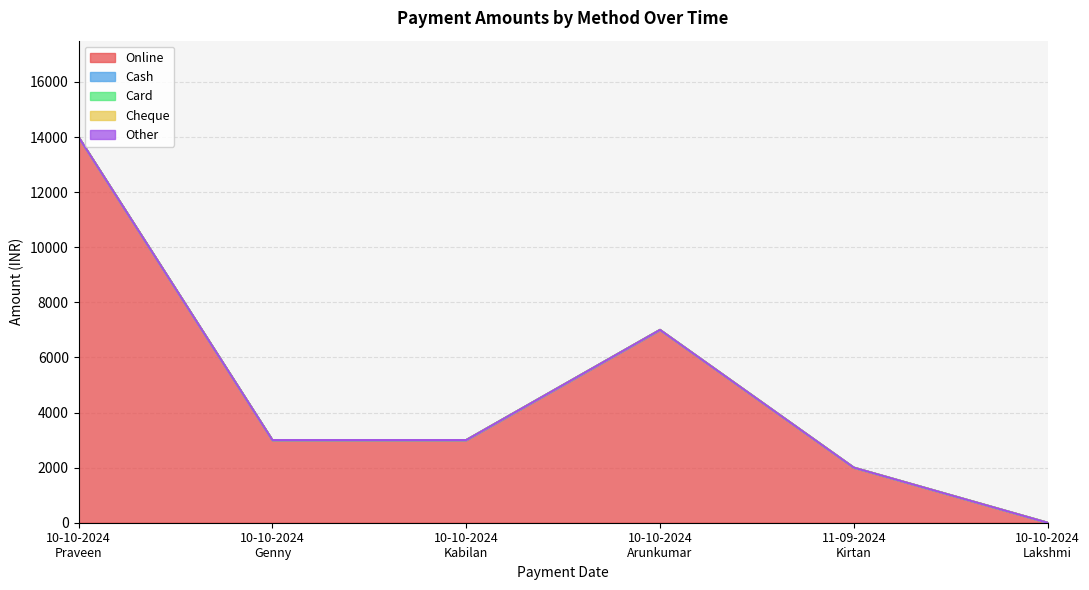

True or false: Cheque has more than 0 points higher than both neighbors.

False